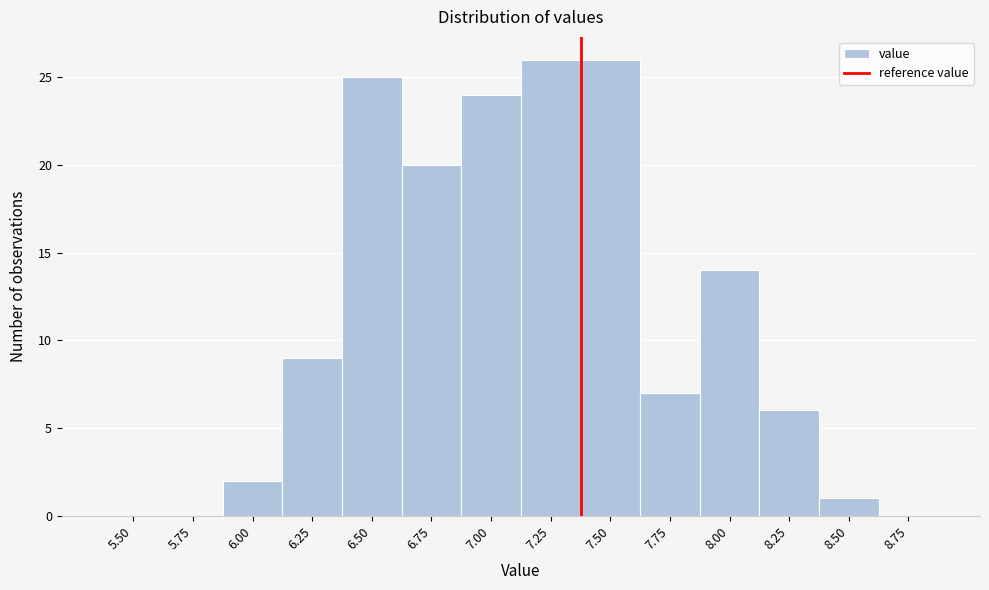

Reading left to right, list all the values displayed in this chart.

5.50=0	5.75=0	6.00=2	6.25=9	6.50=25	6.75=20	7.00=24	7.25=26	7.50=26	7.75=7	8.00=14	8.25=6	8.50=1	8.75=0